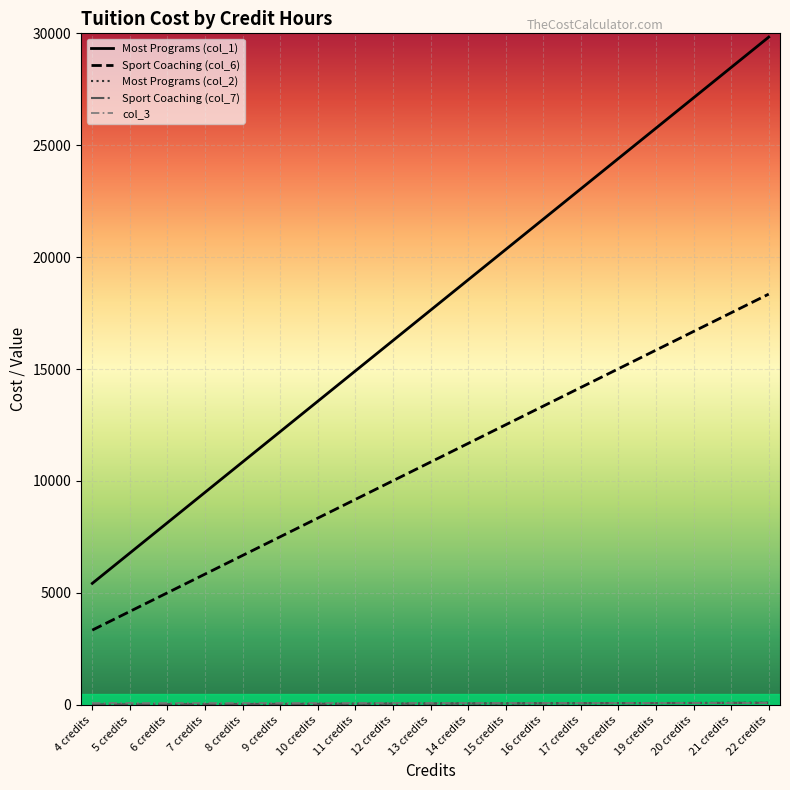

Between 4 credits and 12 credits, which series saw the biggest shift?

Most Programs (col_1)